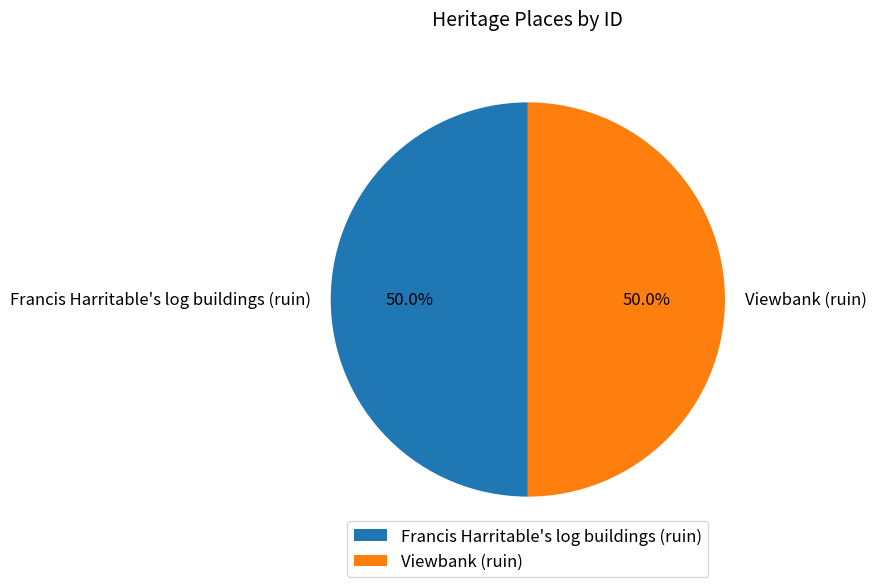

Approximately how many times larger is the value at Viewbank (ruin) compared to Francis Harritable's log buildings (ruin)?

1.0